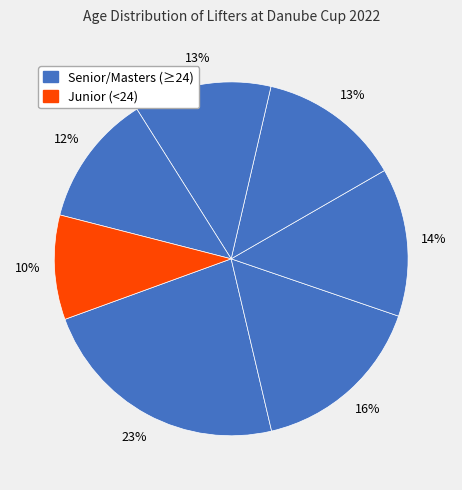

How many segments does this pie chart have?

7